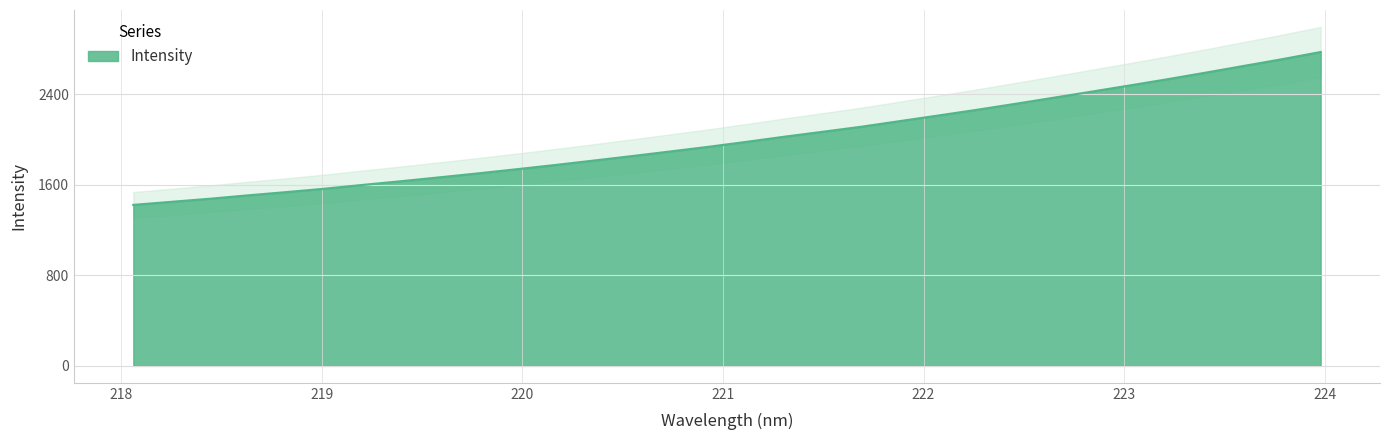

Is it true that the value at 222.8355 is 2420.1?

True